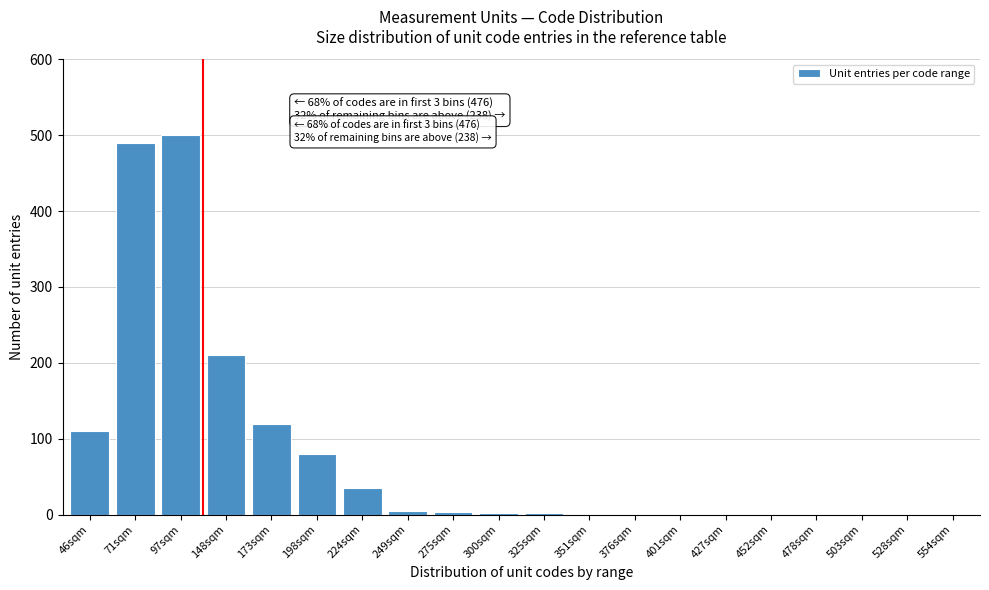

What is the maximum value shown in the chart?

500